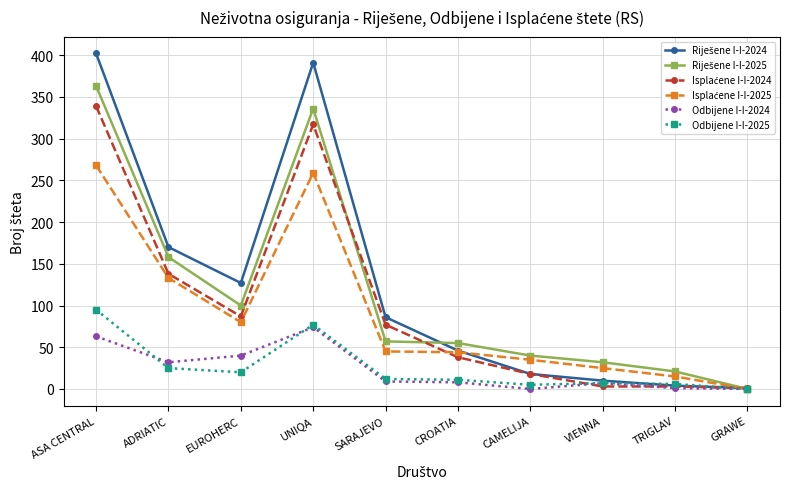

At which category is the sum across all series the highest?

ASA CENTRAL